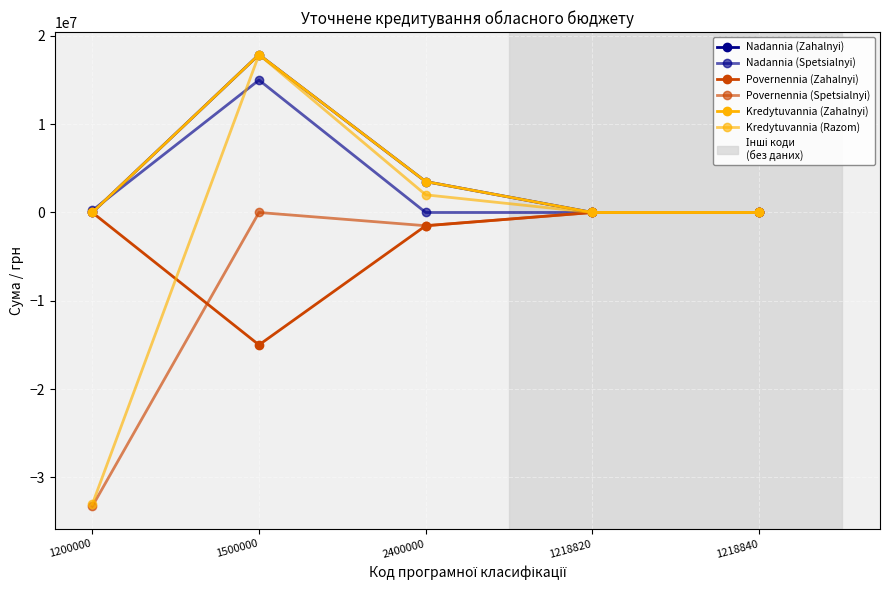

Is this an area chart (filled region under the line)?

No